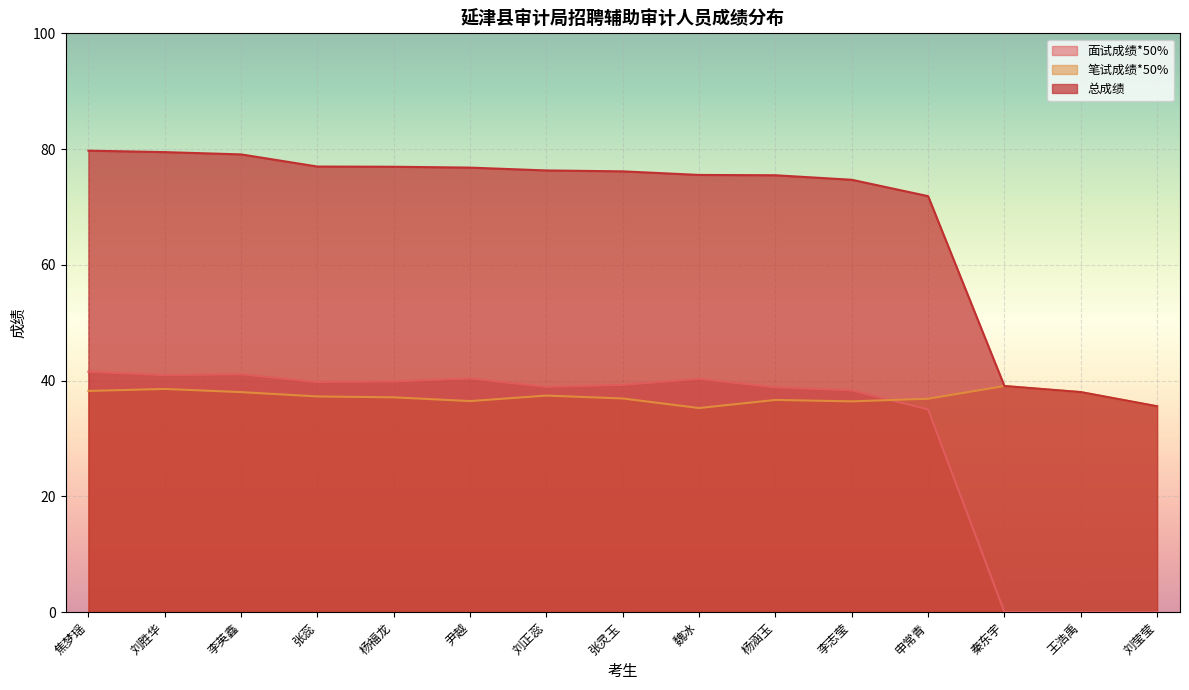

Which series changed the most between 刘胜华 and 杨福龙?

总成绩